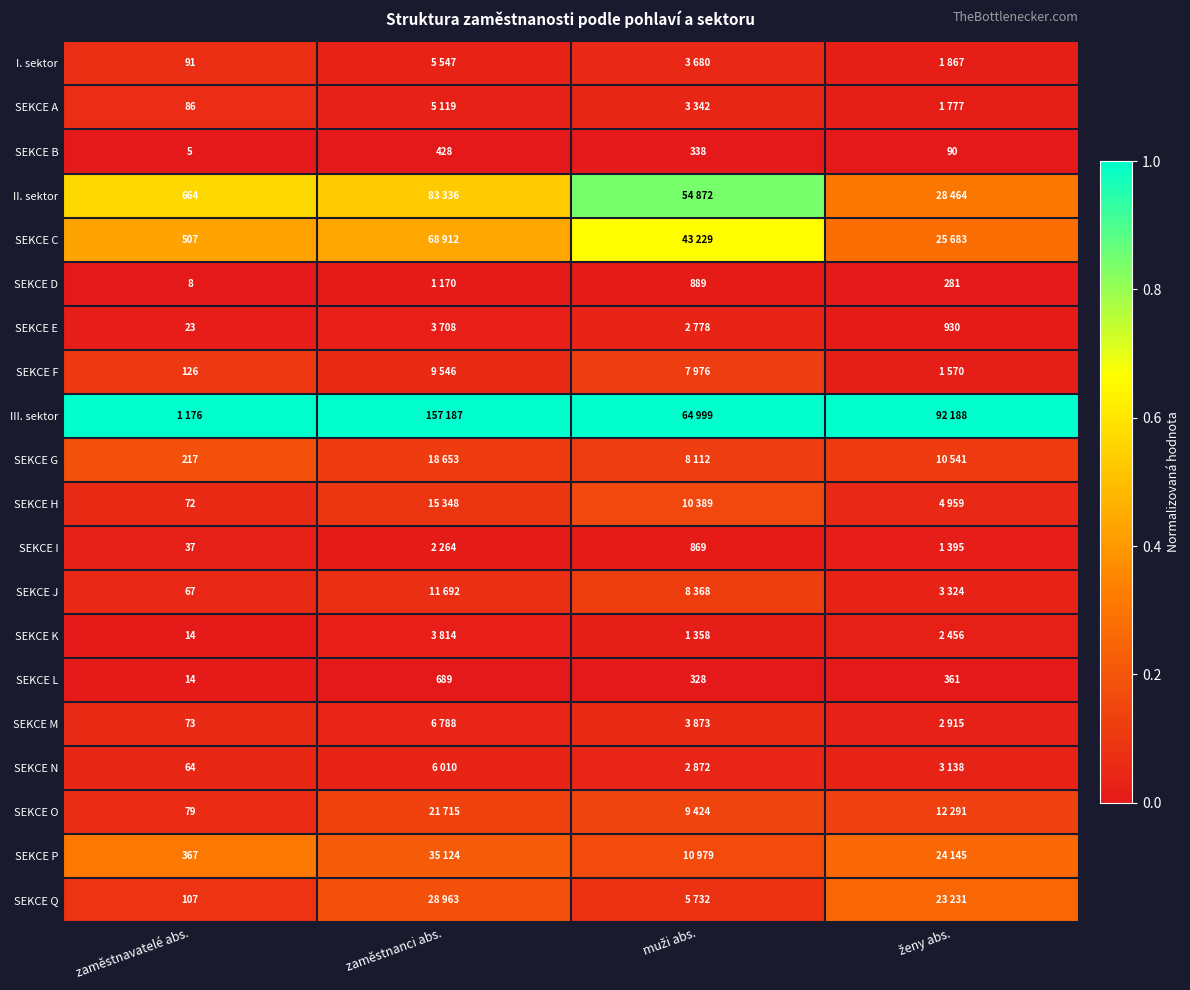

At which category does the chart reach its minimum across all series?

zaměstnavatelé abs.